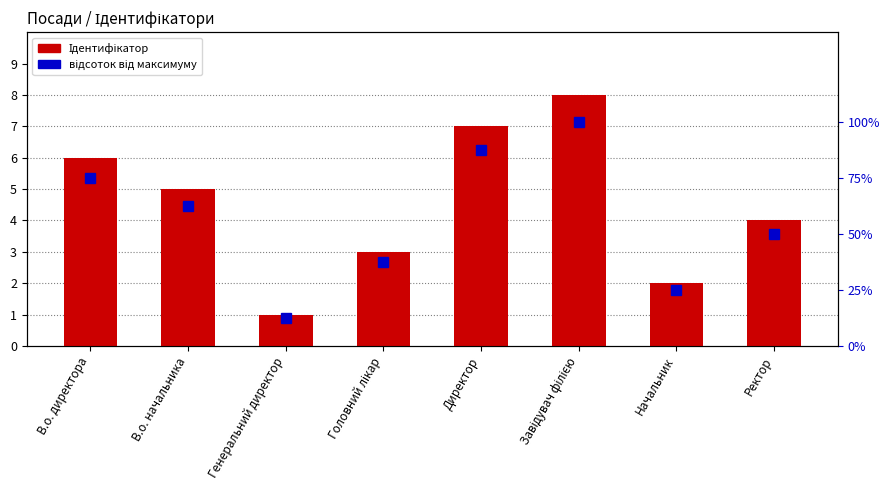

Reading right to left, transcribe all the data shown in this chart.

Ідентифікатор: Ректор=4.0	Начальник=2.0	Завідувач філією=8.0	Директор=7.0	Головний лікар=3.0	Генеральний директор=1.0	В.о. начальника=5.0	В.о. директора=6.0
відсоток від максимуму: Ректор=50.0	Начальник=25.0	Завідувач філією=100.0	Директор=87.5	Головний лікар=37.5	Генеральний директор=12.5	В.о. начальника=62.5	В.о. директора=75.0